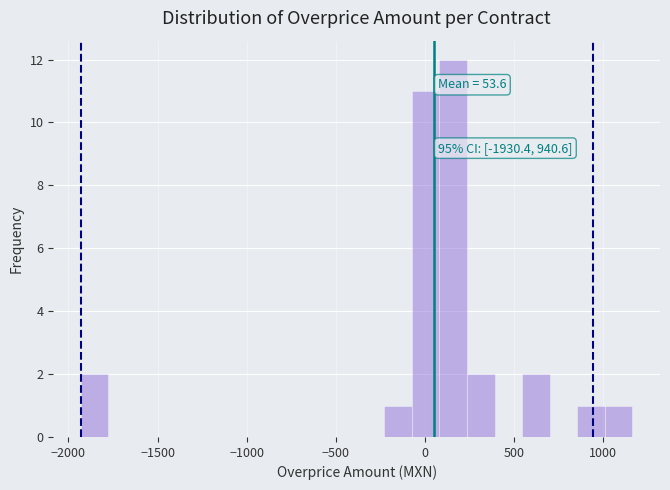

Read against the x-axis, roughly where is the centre of the tallest bar?

150